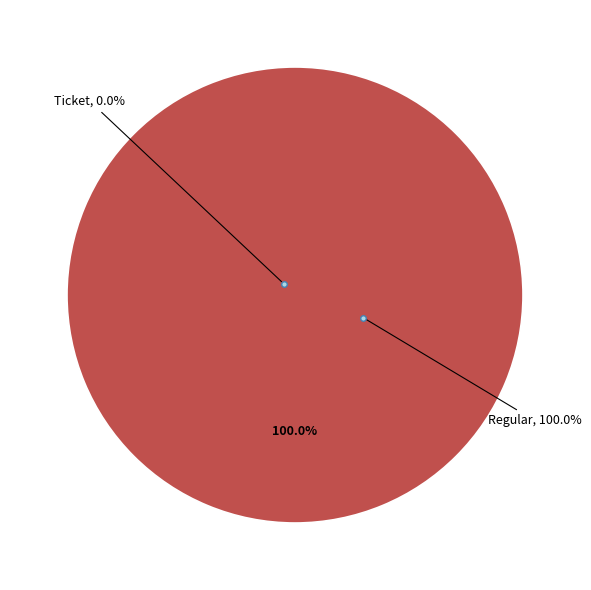

Which slice is the smallest?

tx_type=Ticket (io_index=0)